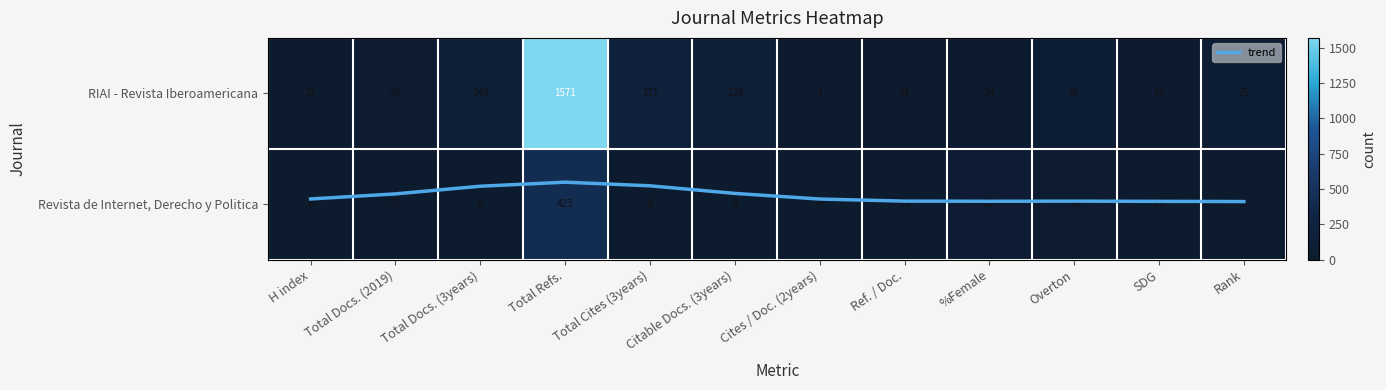

List the series in order of their peak value, highest first.

RIAI - Revista Iberoamericana, Revista de Internet, Derecho y Politica, trend